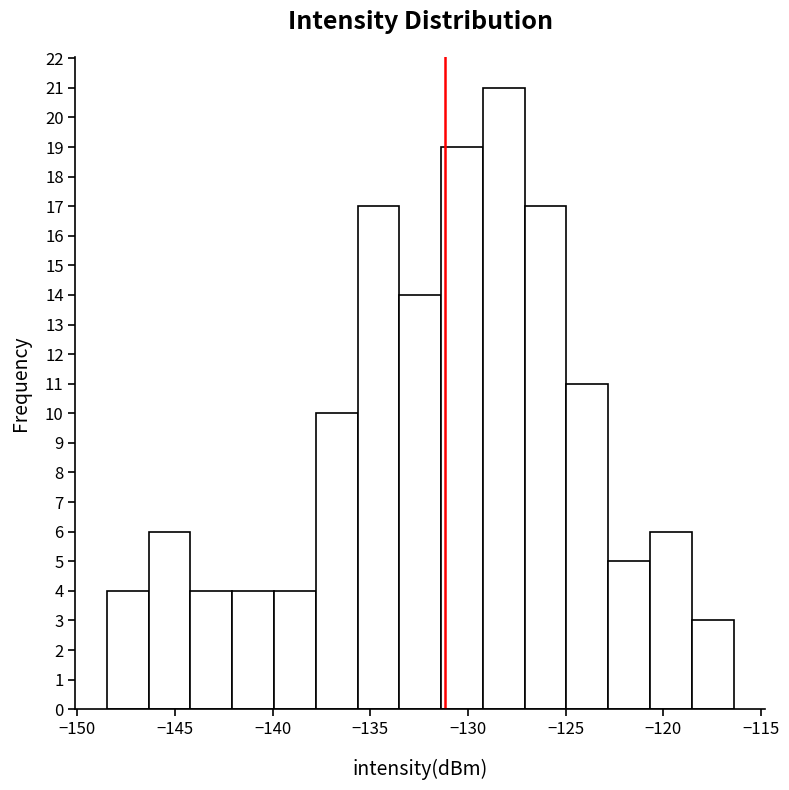

Over which range of the x-axis is the bar tallest?

-129.0 to -127.0